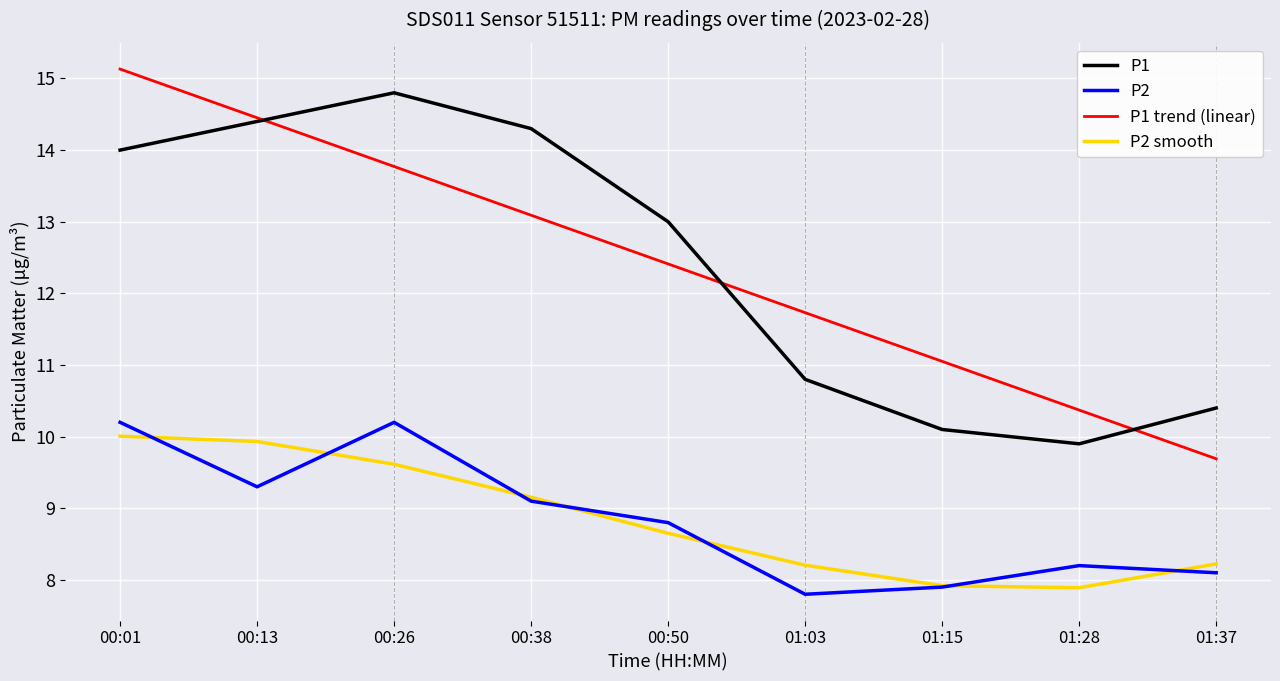

Rank the categories by P1 value from lowest to highest.

01:28, 01:15, 01:37, 01:03, 00:50, 00:01, 00:38, 00:13, 00:26